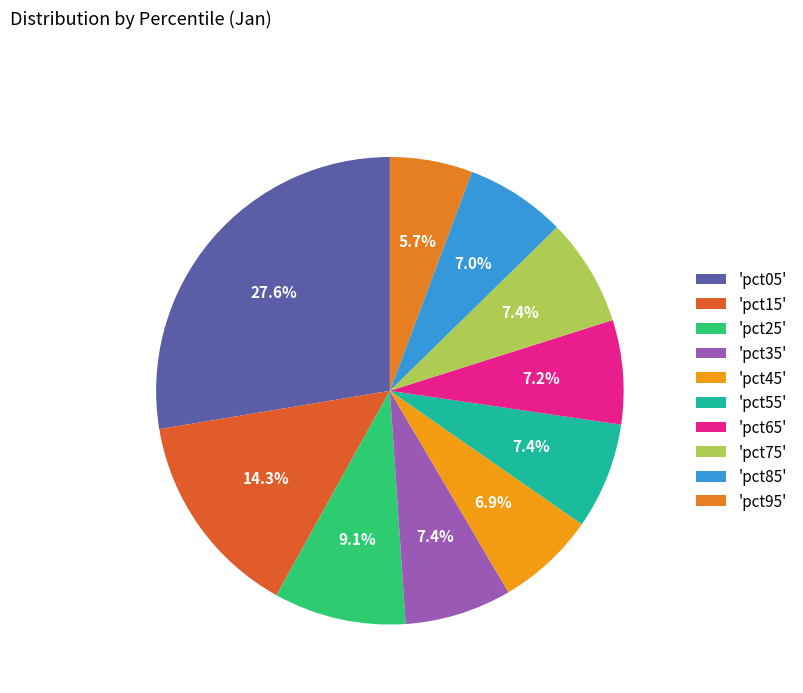

Count the number of slices in the pie.

10